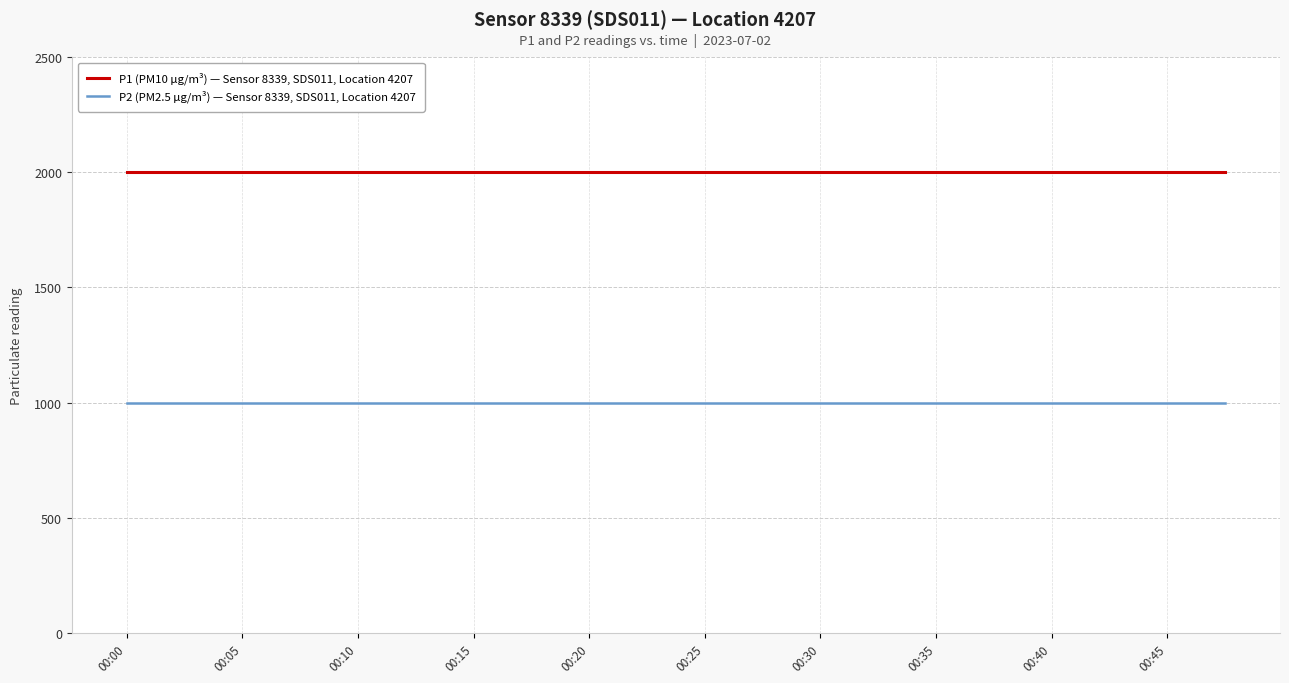

True or false: P2 (PM2.5 µg/m³) — Sensor 8339, SDS011, Location 4207 and P1 (PM10 µg/m³) — Sensor 8339, SDS011, Location 4207 intersect in this chart.

False